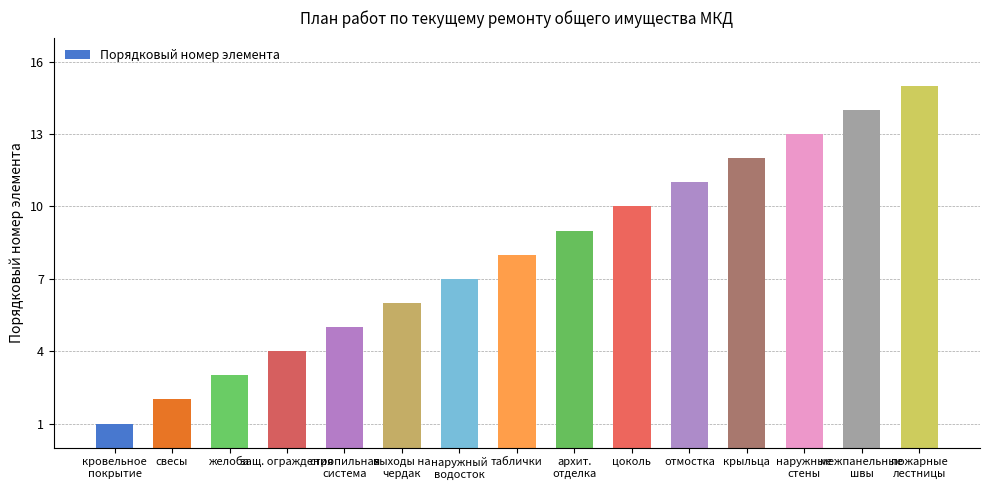

Where is the data nearest to the value 8?

таблички